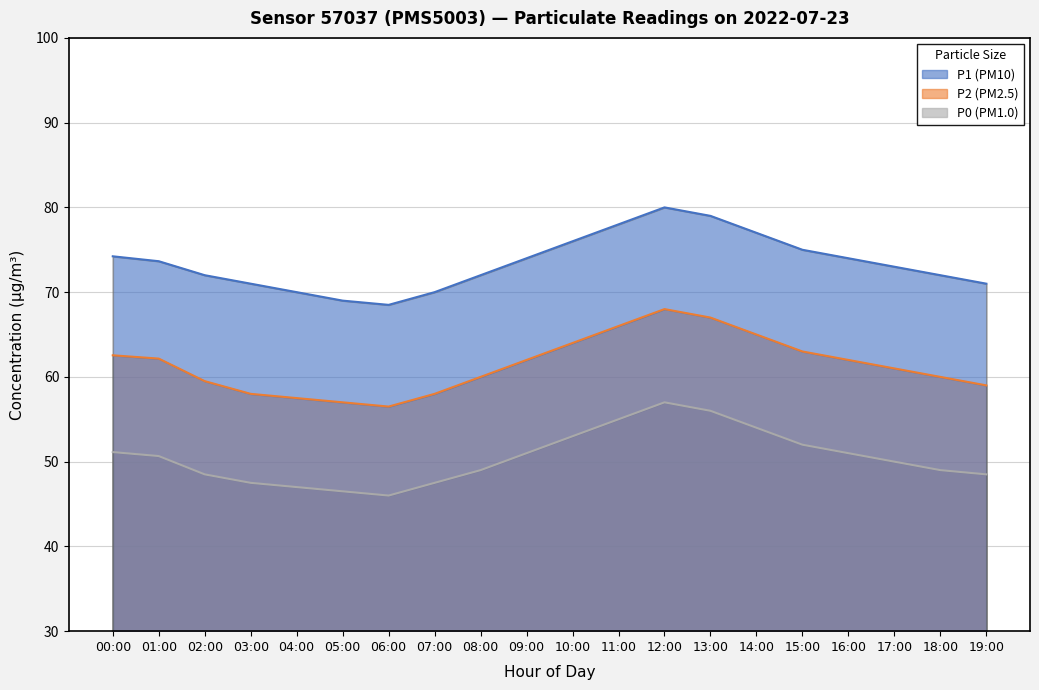

What is the label of the 2nd point from the left?

01:00